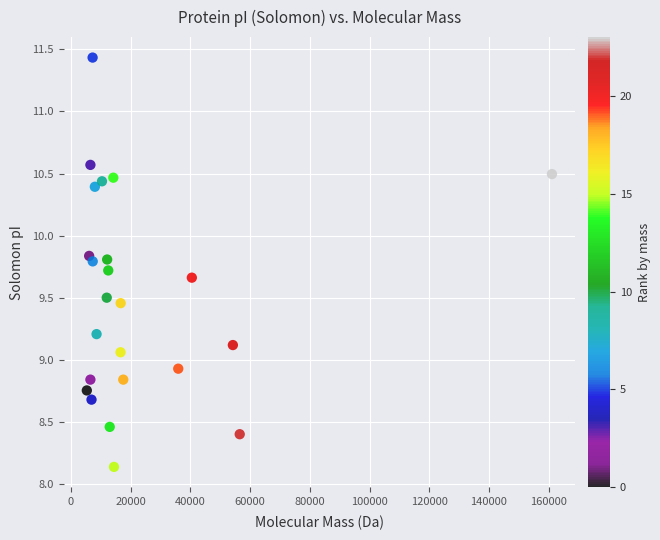

What is the range of Y values (max minus min)?

3.3